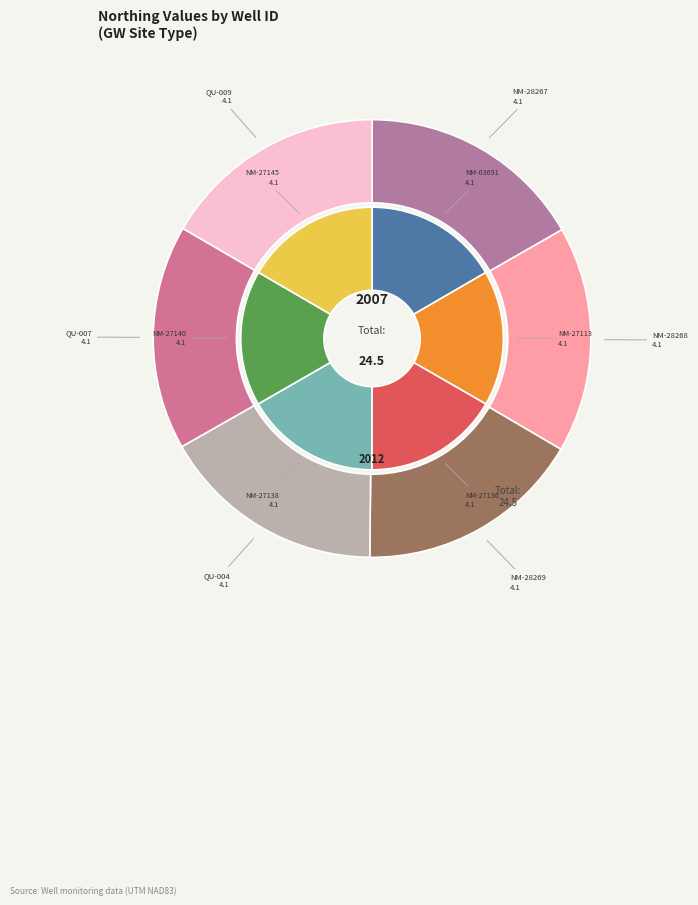

Does any single category account for the majority?

No